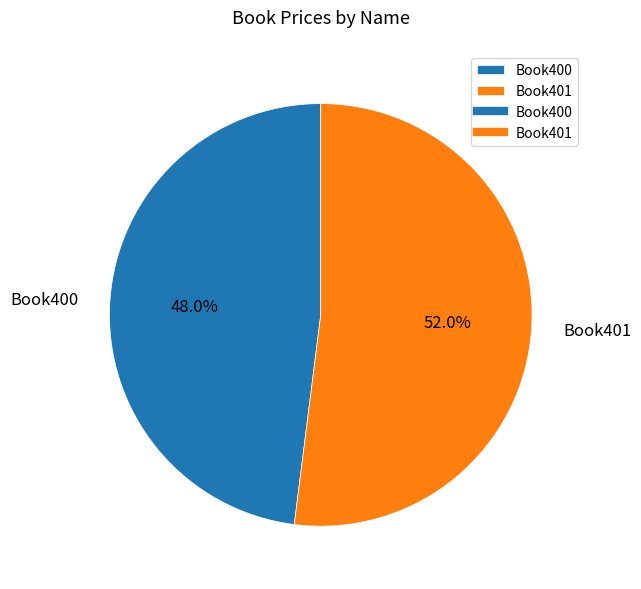

What percentage is NOT represented by Book400?

52.0%